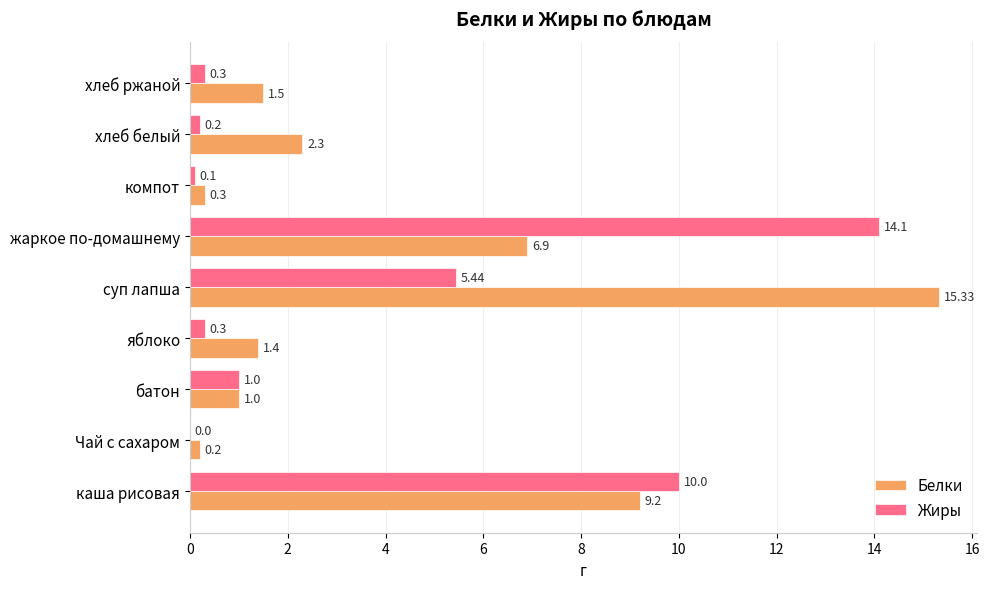

Which label corresponds to the largest value in the chart?

суп лапша